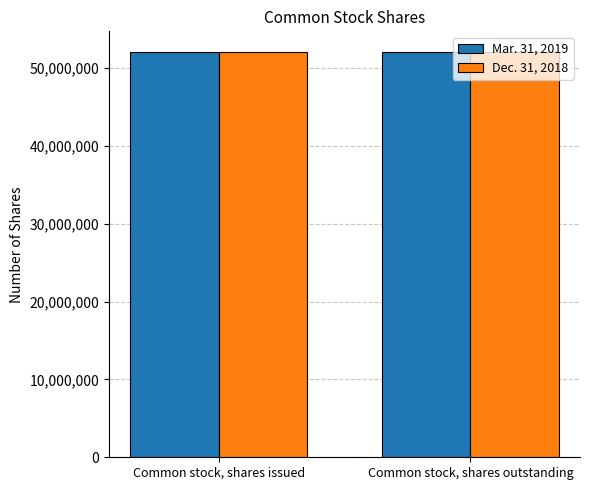

List the series in order of their overall mean, lowest first.

Dec. 31, 2018, Mar. 31, 2019